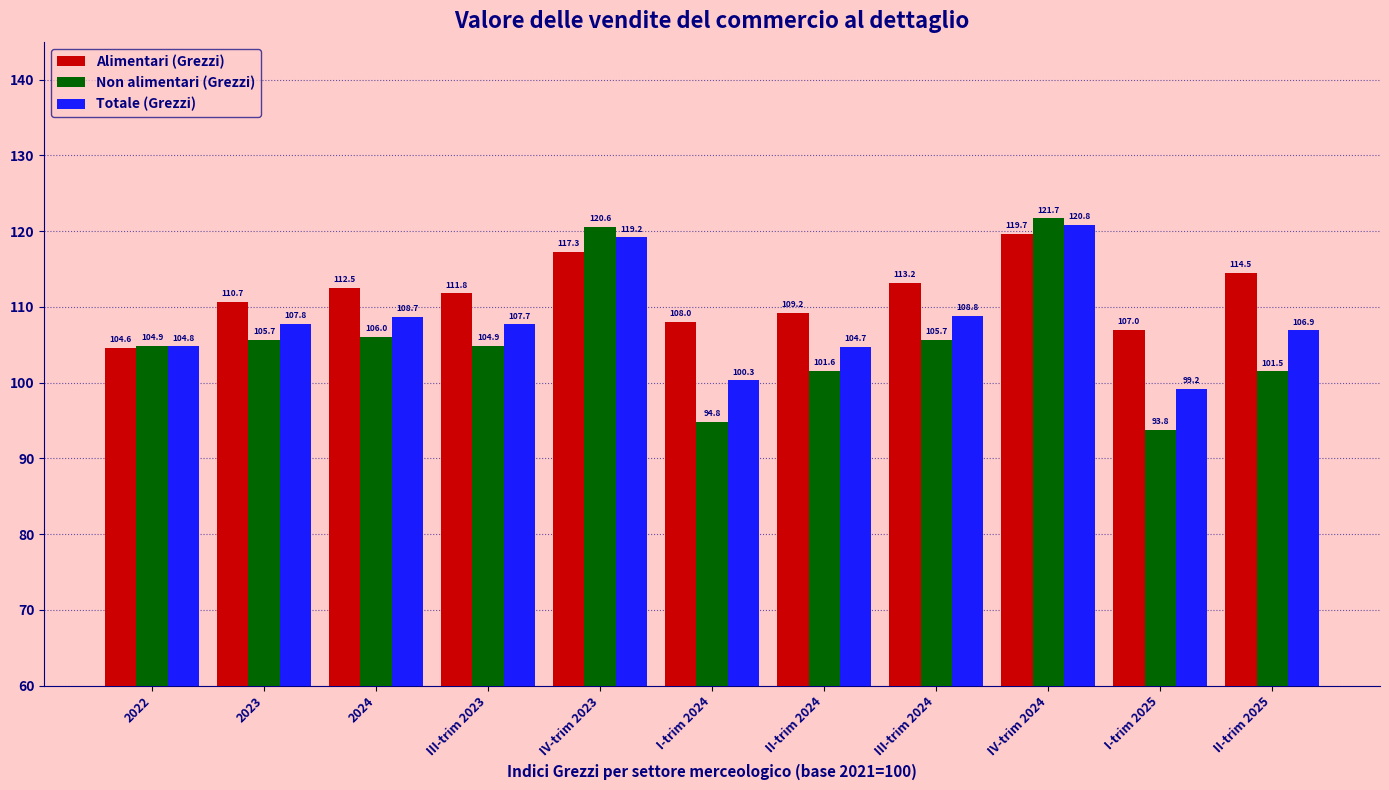

Rank the series by their average value, from highest to lowest.

Alimentari (Grezzi), Totale (Grezzi), Non alimentari (Grezzi)